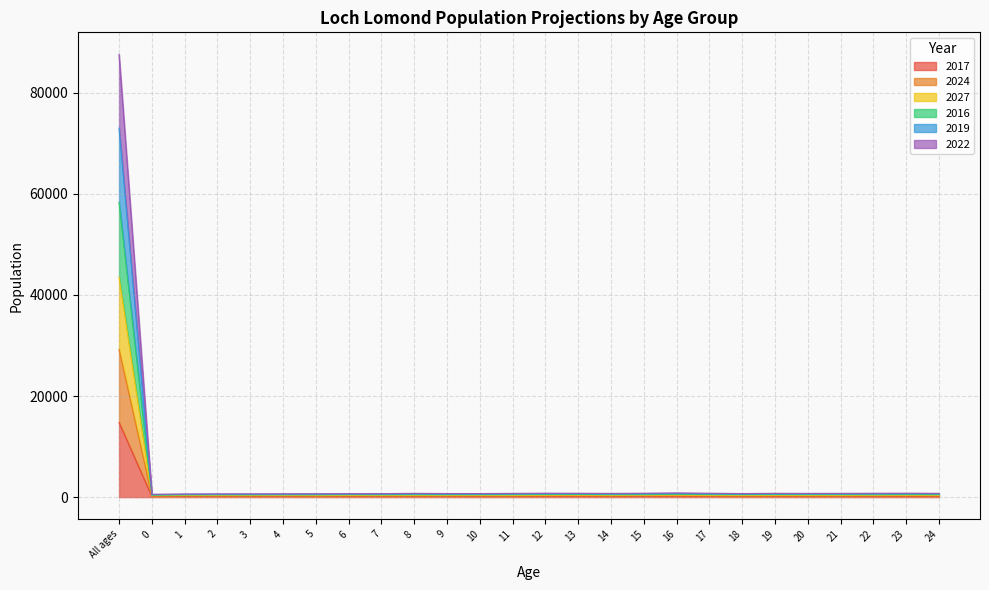

What position from the right is 2?

23